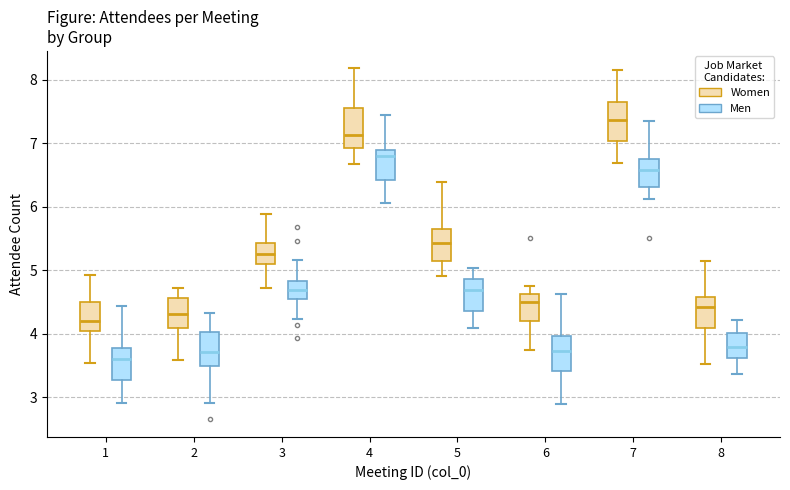

Which box has the lowest median line?

1 (Men)